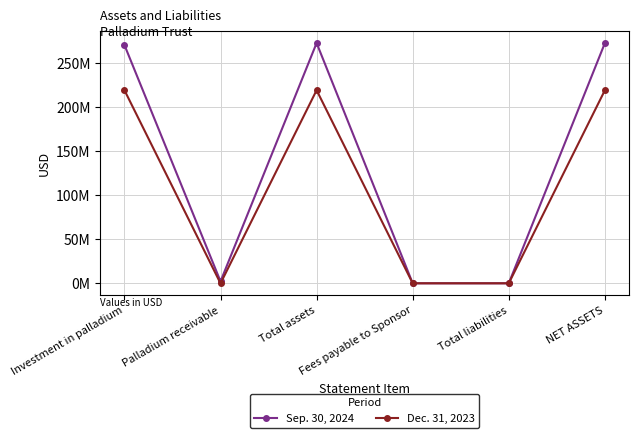

What value does the Sep. 30, 2024 series have at Total assets?

273001000